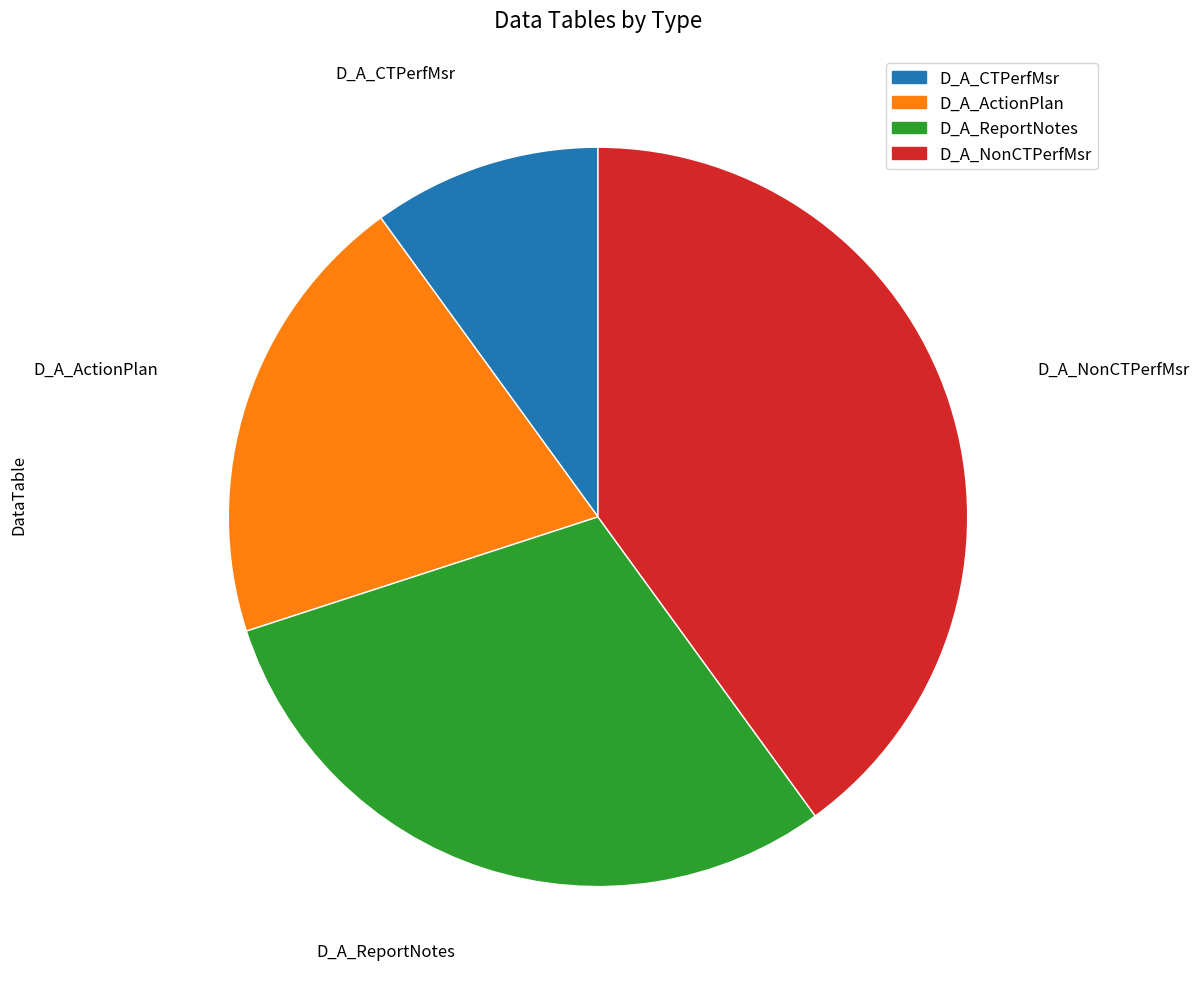

How many segments does this pie chart have?

4